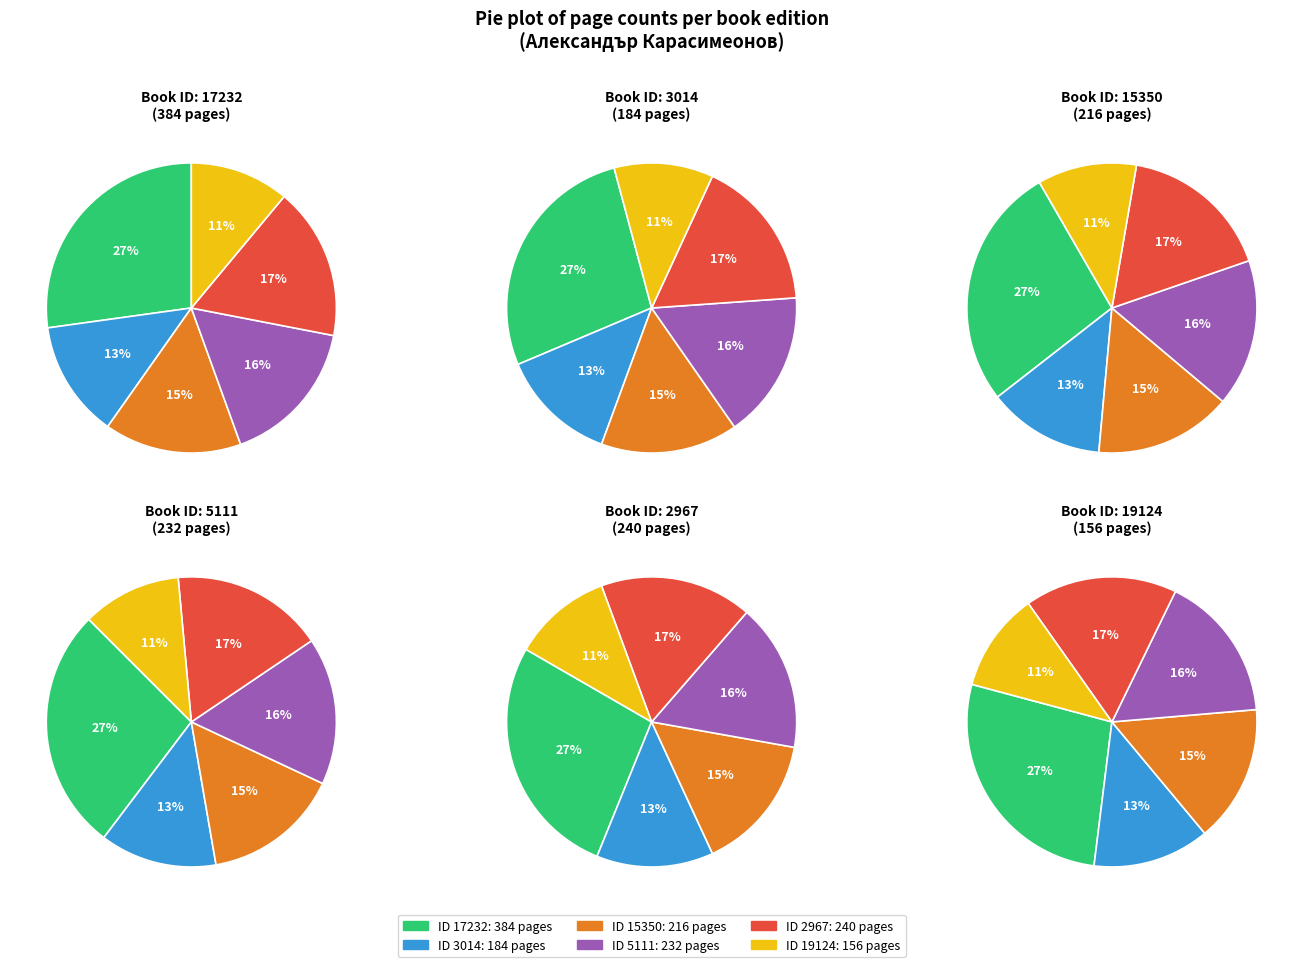

How many slices are in this pie chart?

6